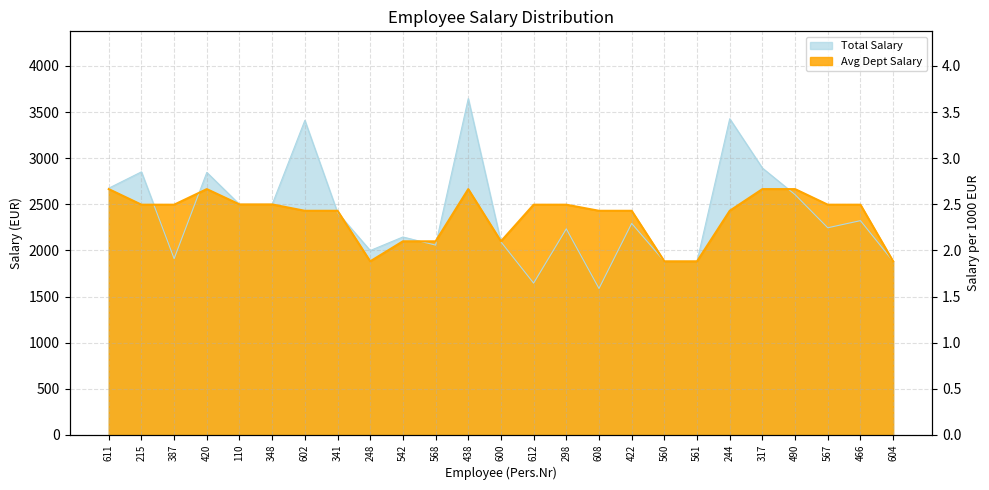

What is the label of the 1st point from the left?

611